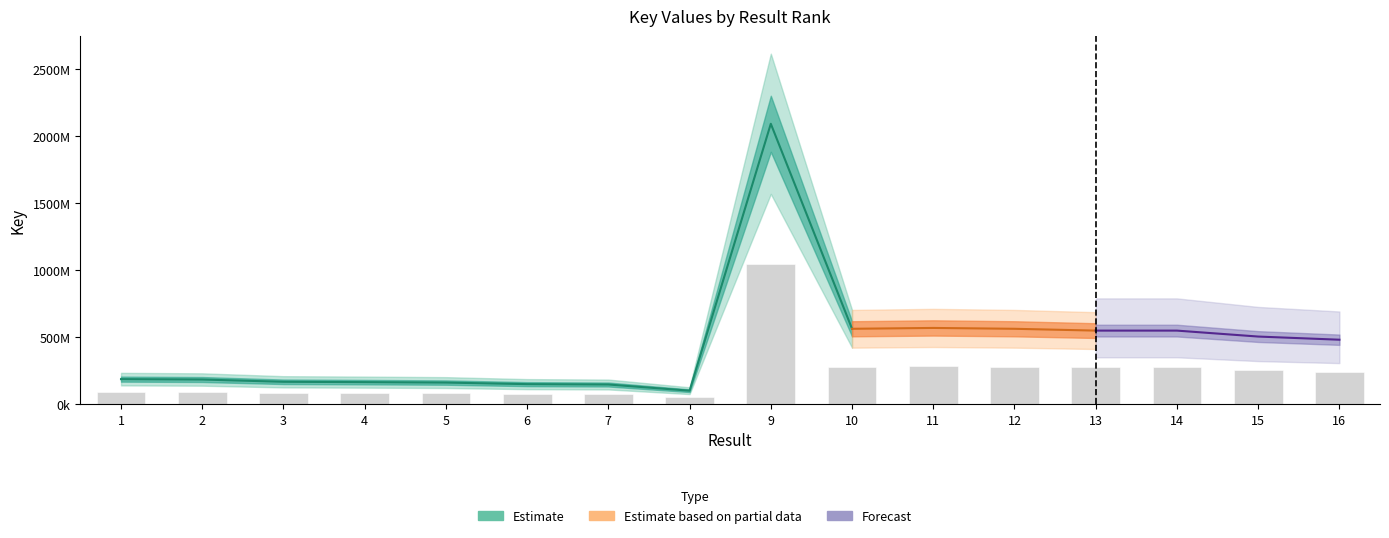

List the labels in order of value, smallest first.

8, 7, 6, 5, 4, 3, 2, 1, 16, 15, 13, 14, 10, 12, 11, 9